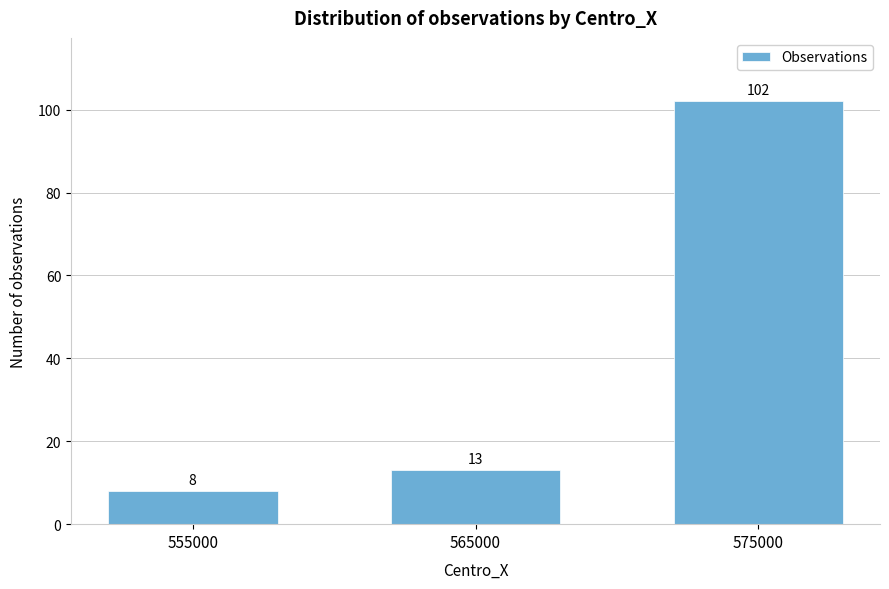

Reading left to right, extract all data points from this chart.

555000=8	565000=13	575000=102